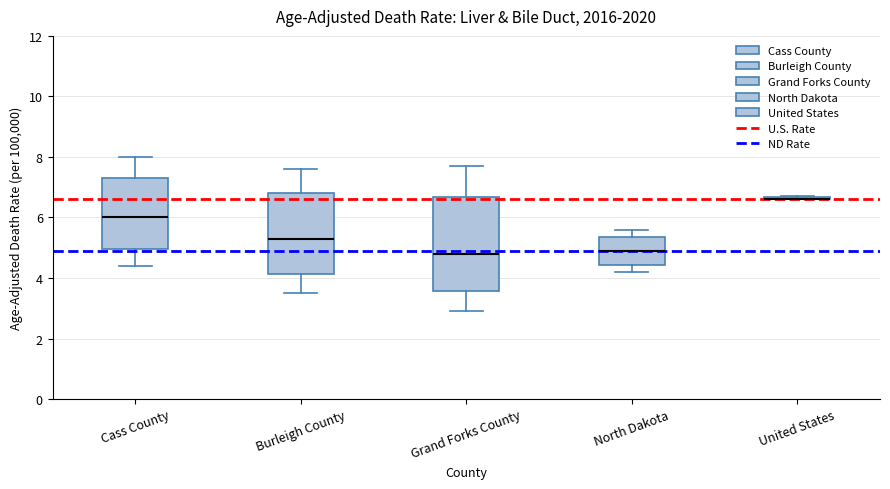

Where does the median line of the box for North Dakota sit on the y-axis? The values are not printed on the chart, so give them approximately, as read against the axis.

5.0